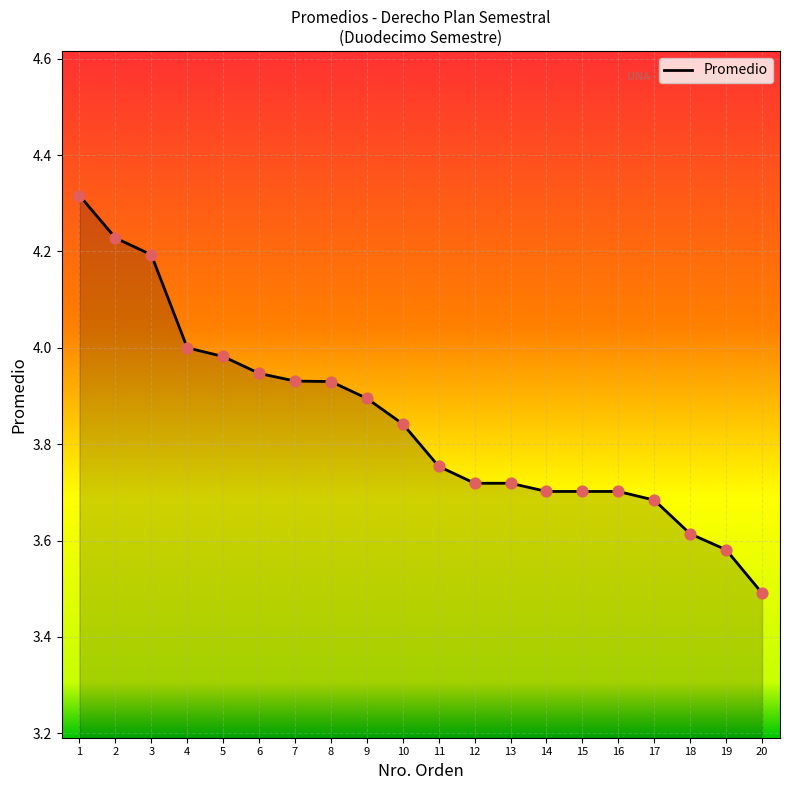

Between 11 and 19, which is larger?

11